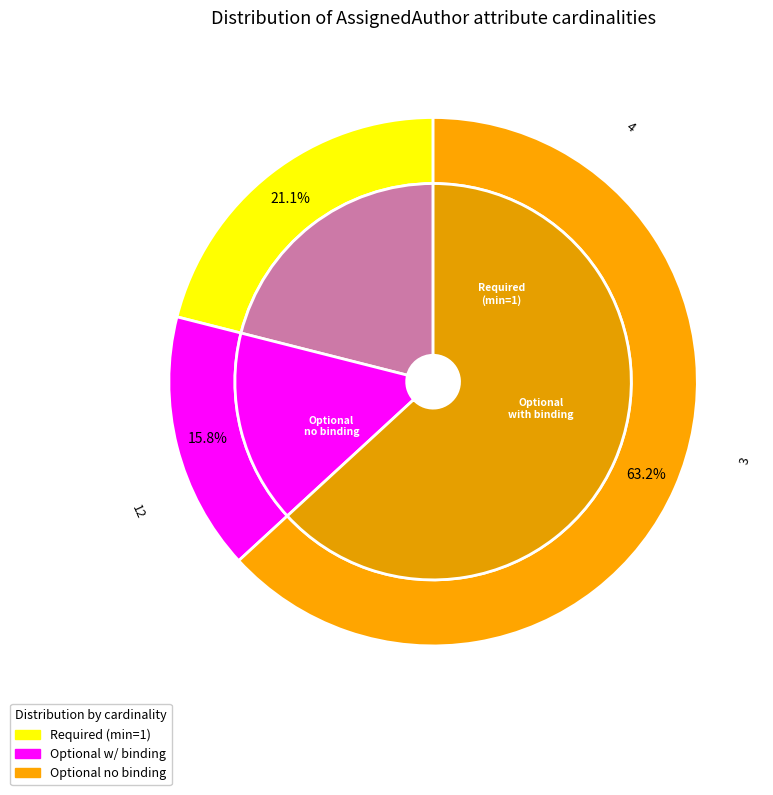

Does AssignedAuthor.addr account for over 50% of the chart?

No